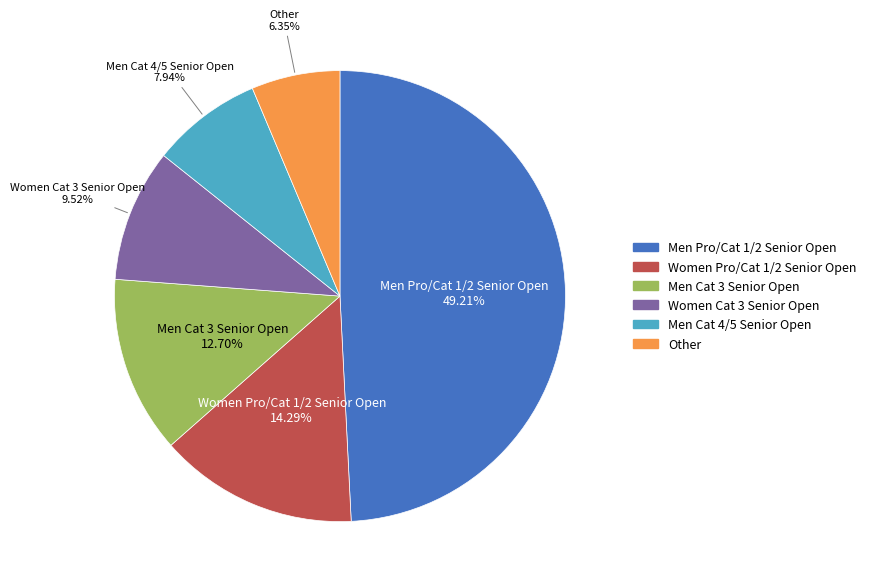

Which category has the biggest portion of the pie?

Men Pro/Cat 1/2 Senior Open